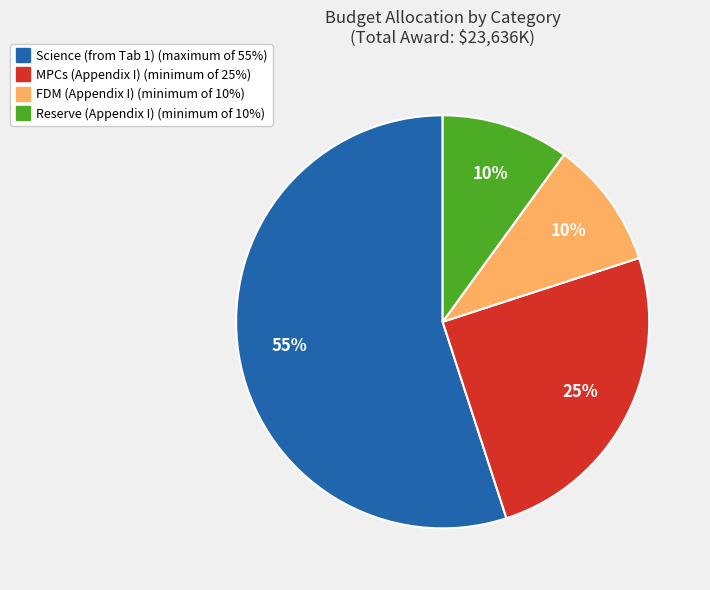

Do Science (from Tab 1) and FDM (Appendix I) together represent more than half of the pie?

Yes